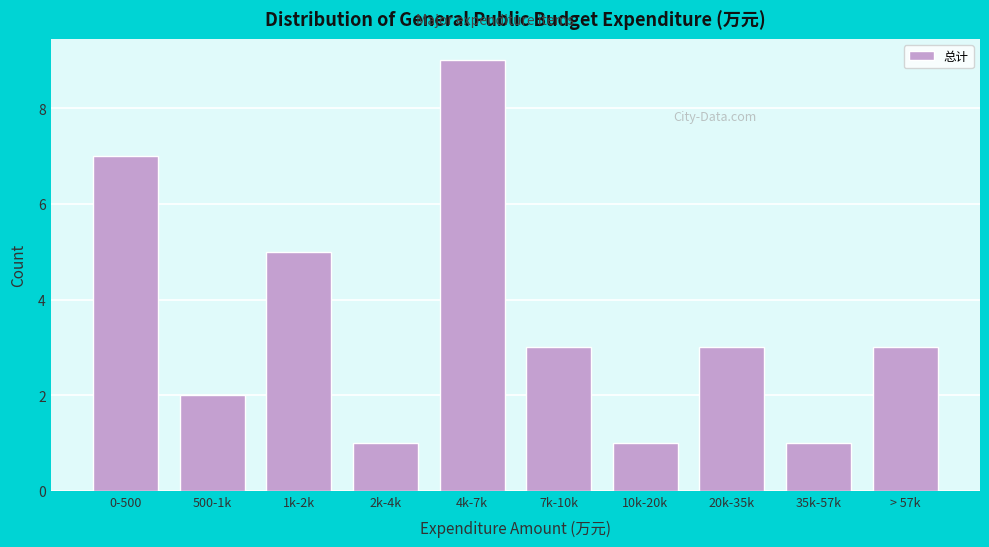

Reading right to left, extract all data points from this chart.

> 57k=3	35k-57k=1	20k-35k=3	10k-20k=1	7k-10k=3	4k-7k=9	2k-4k=1	1k-2k=5	500-1k=2	0-500=7